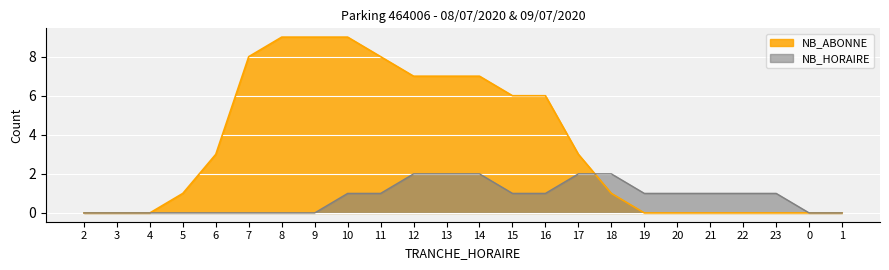

At which category is the sum across all series the highest?

10